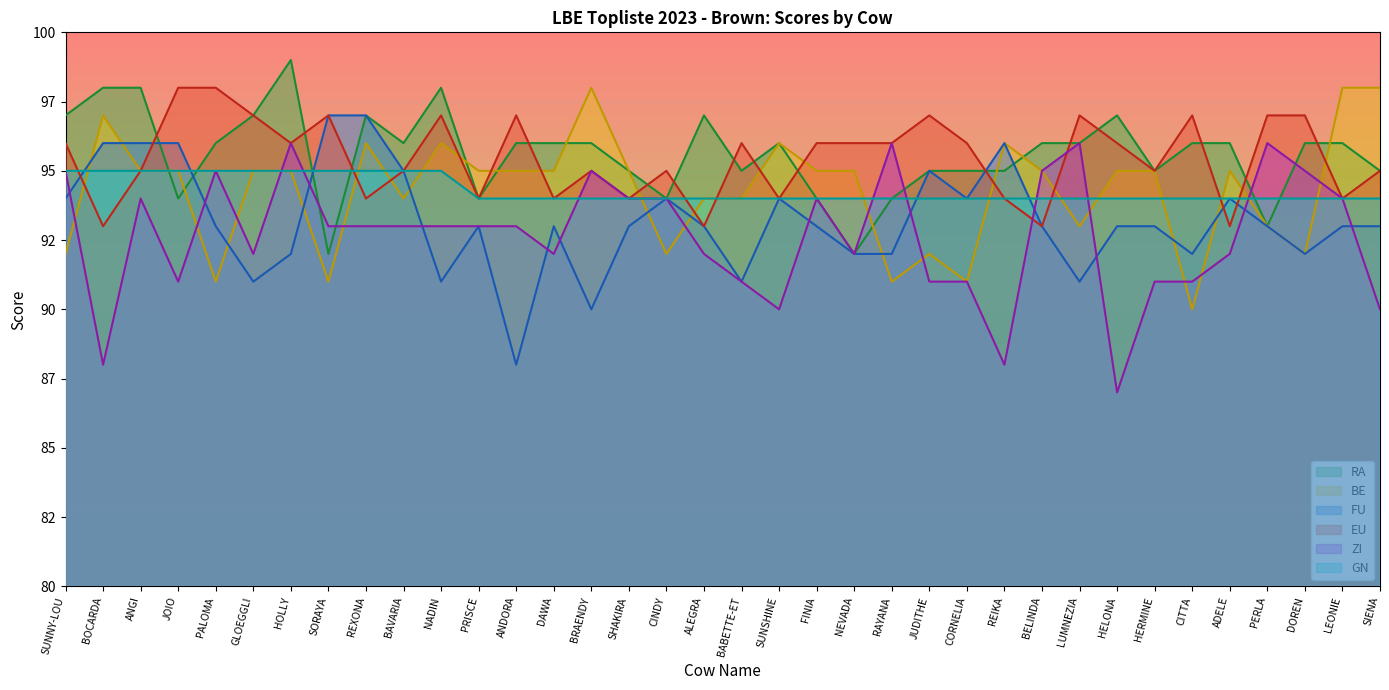

True or false: ZI and RA intersect in this chart.

True